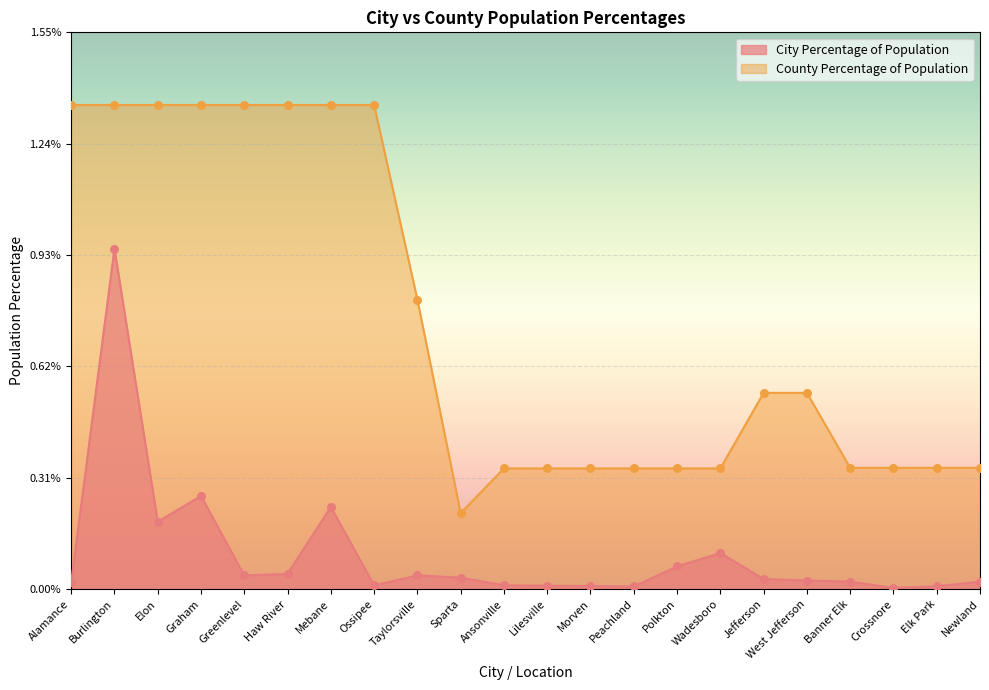

Is the value of County Percentage of Population at Elon greater than the value of City Percentage of Population at Elk Park?

Yes